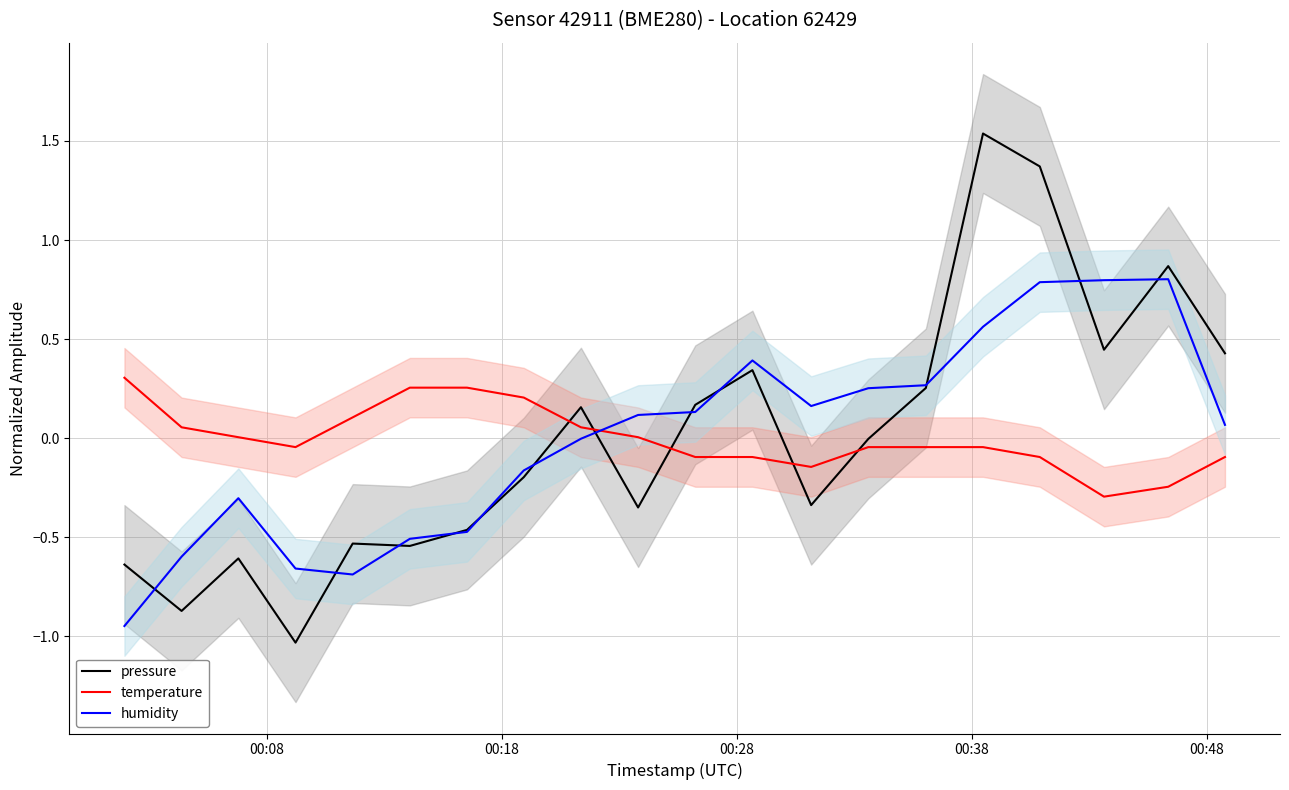

Does the chart have visible grid lines?

Yes